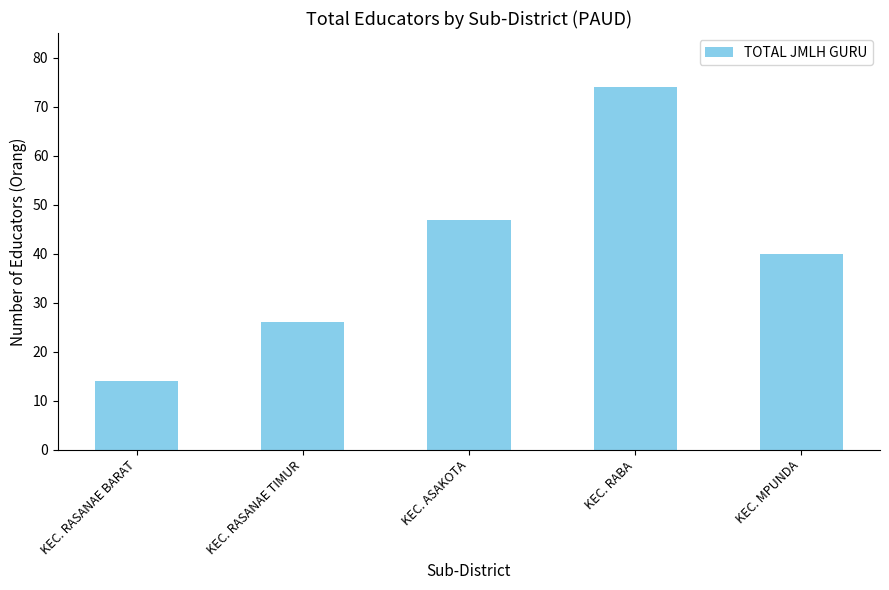

How many values are between 26 and 47?

3